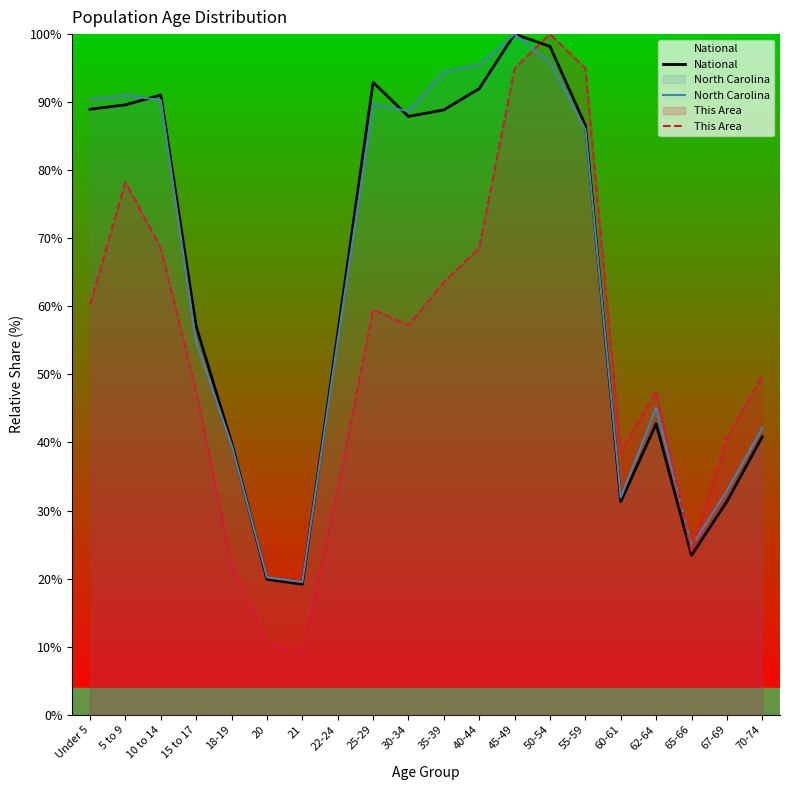

How many lines are shown in the chart?

3